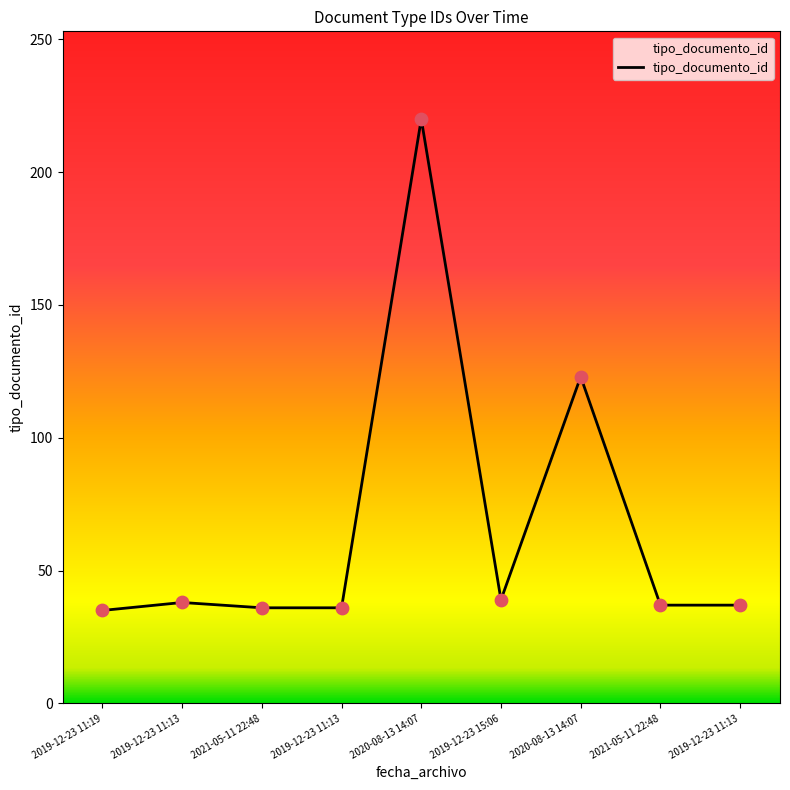

What is the ratio of the value at 2019-12-23 11:13 to the value at 2019-12-23 11:13?

1.0